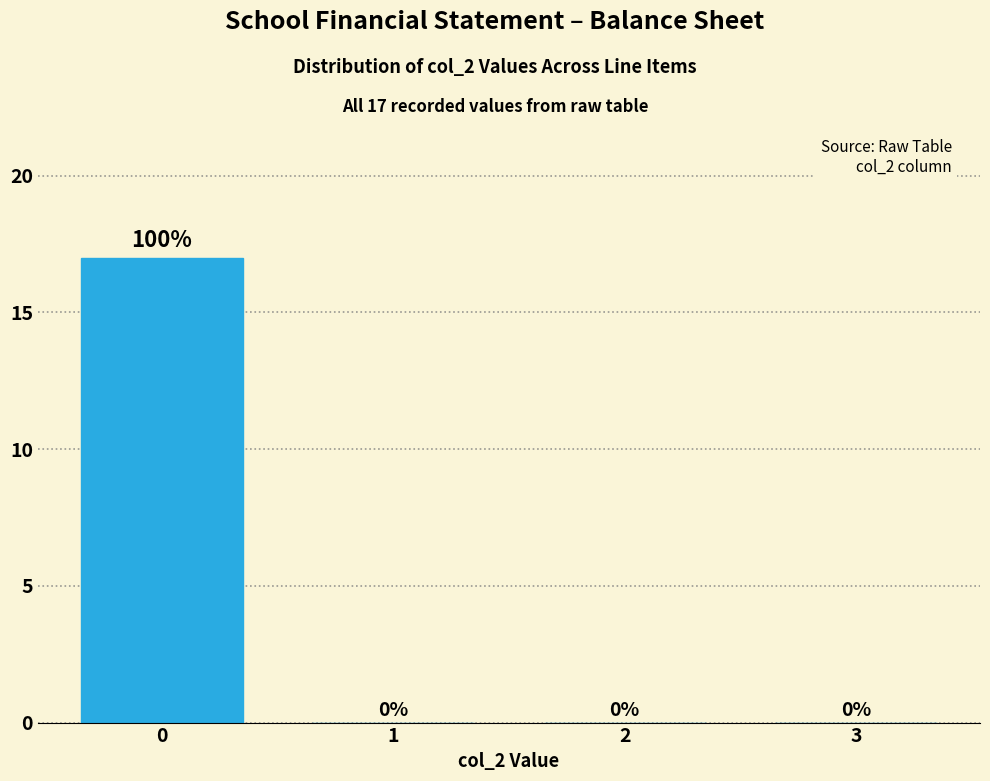

Reading left to right, what are all the values shown in this chart?

0=17	1=0	2=0	3=0